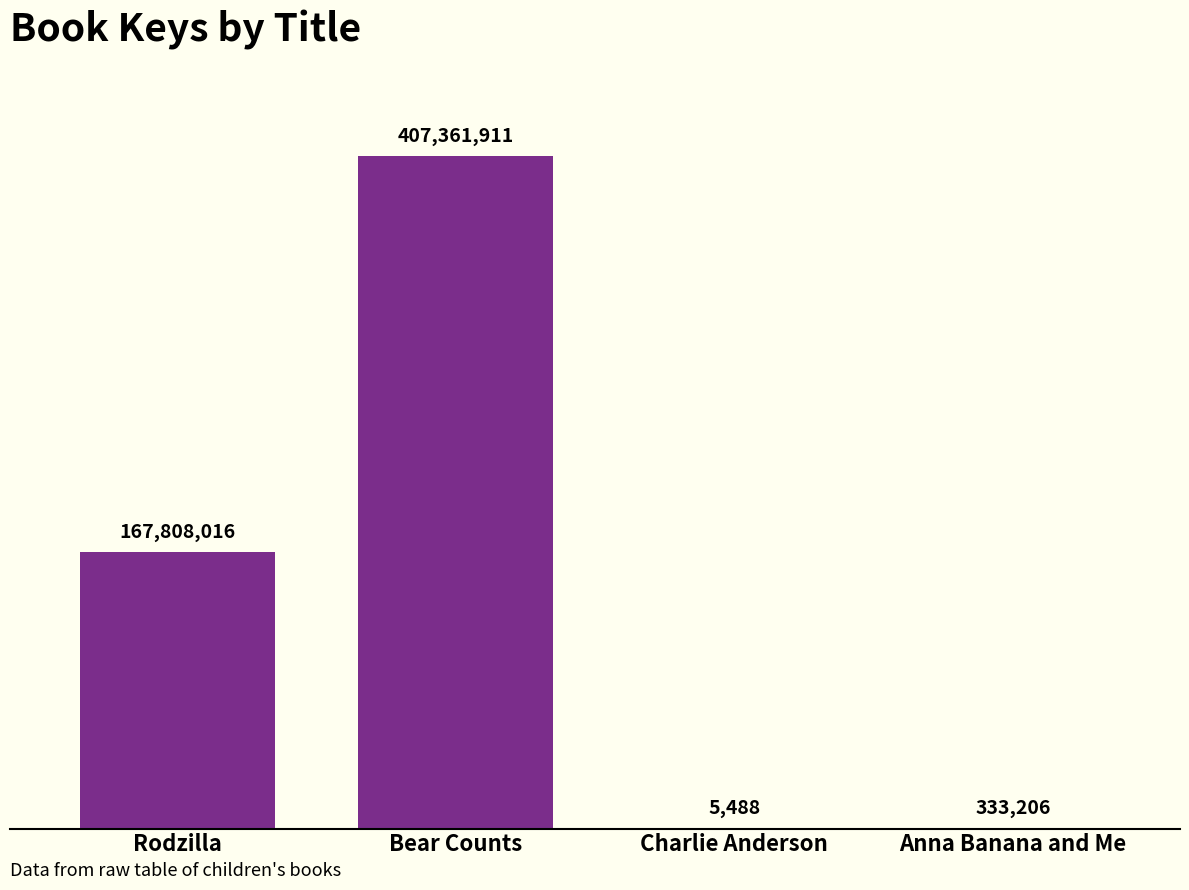

What is the label of the 3rd bar from the left?

Charlie Anderson